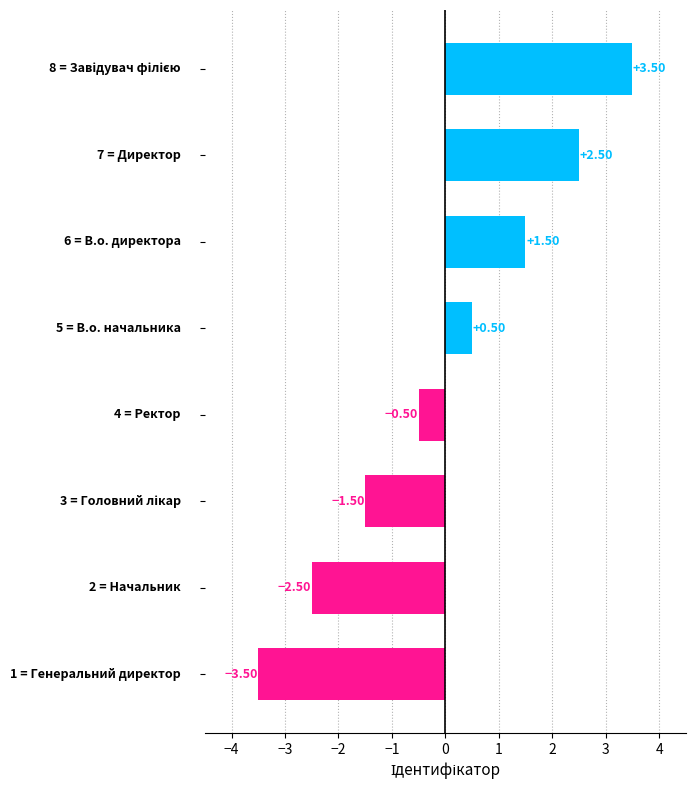

What is the difference between the maximum and minimum values?

7.0